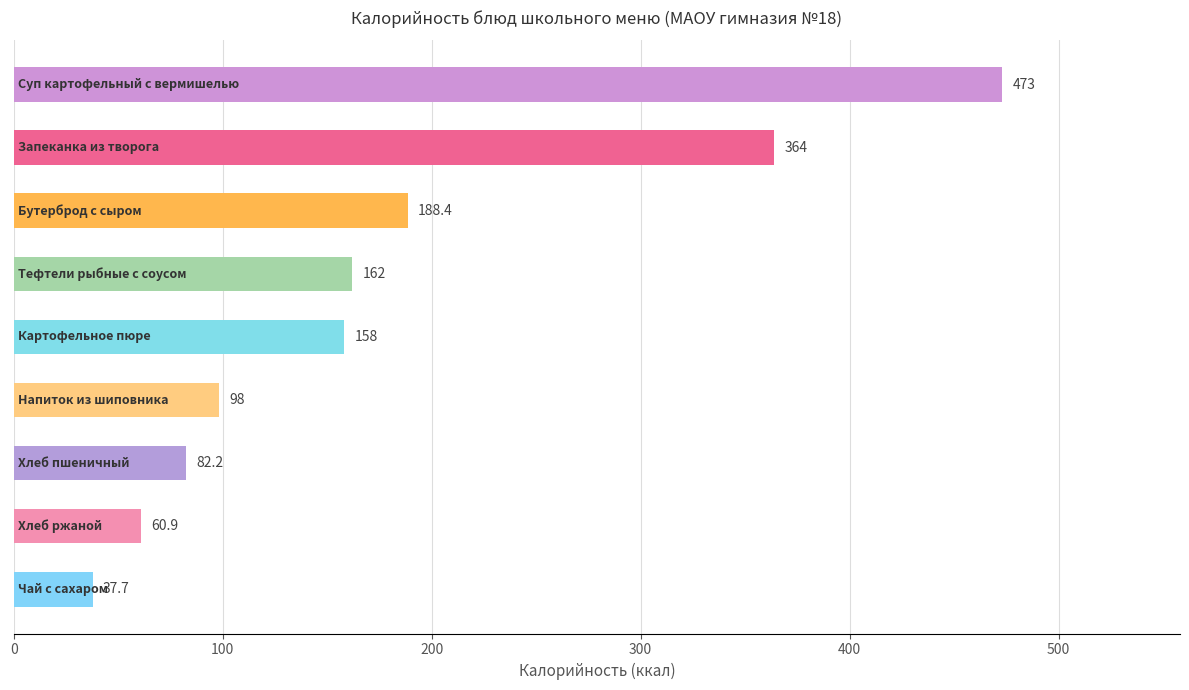

Are the bars grouped side by side (vs. stacked)?

No